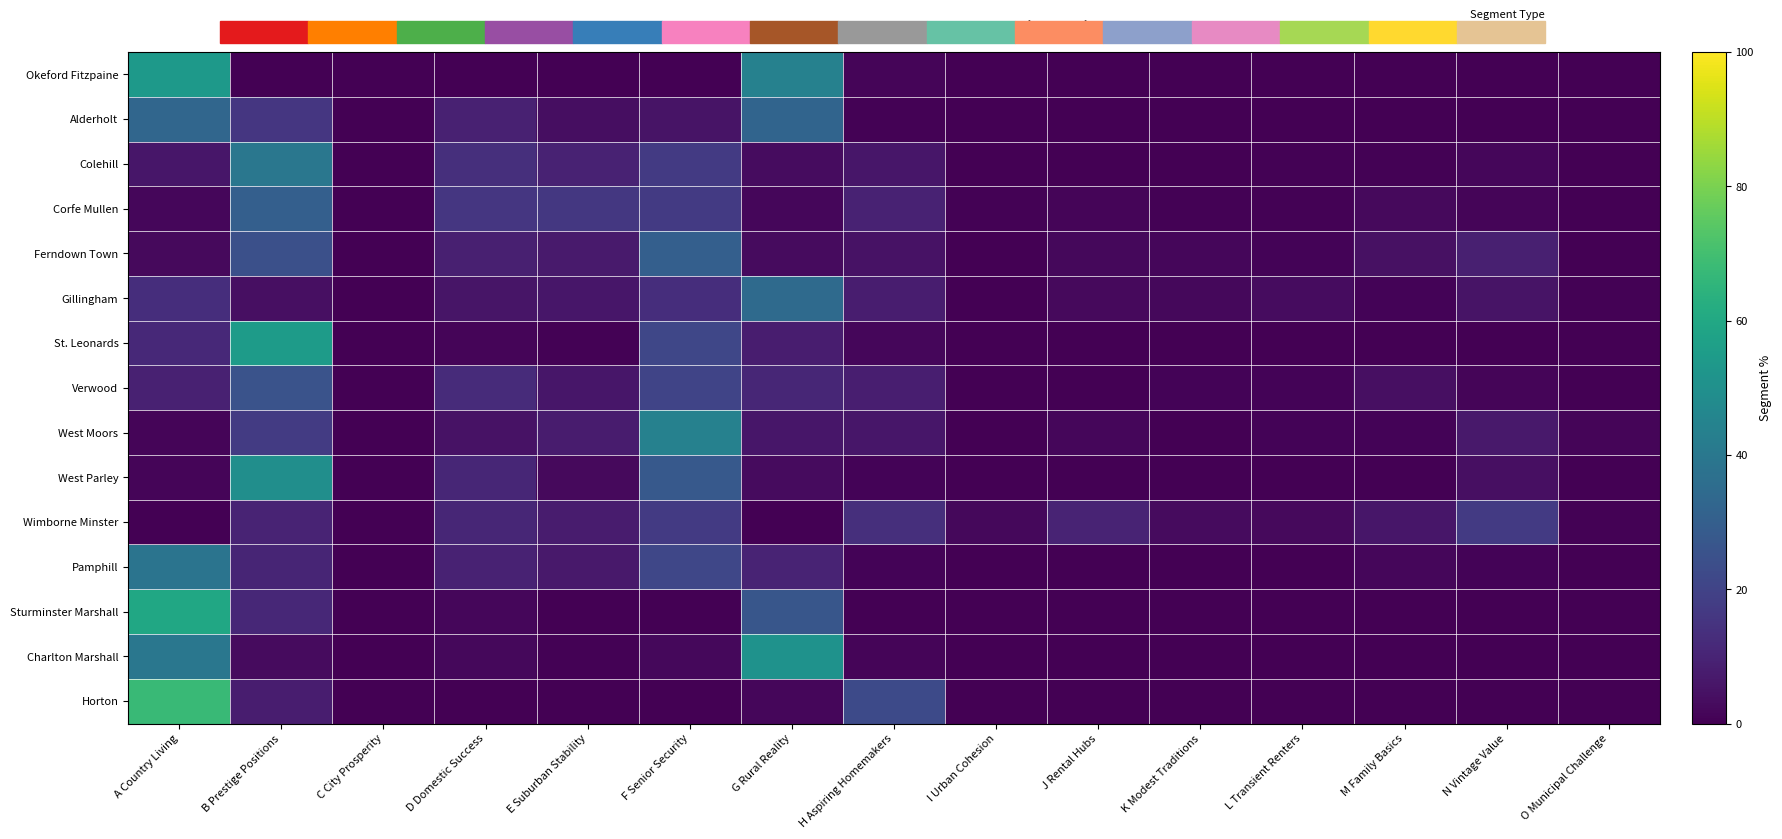

At which category does the chart reach its minimum across all series?

B Prestige Positions